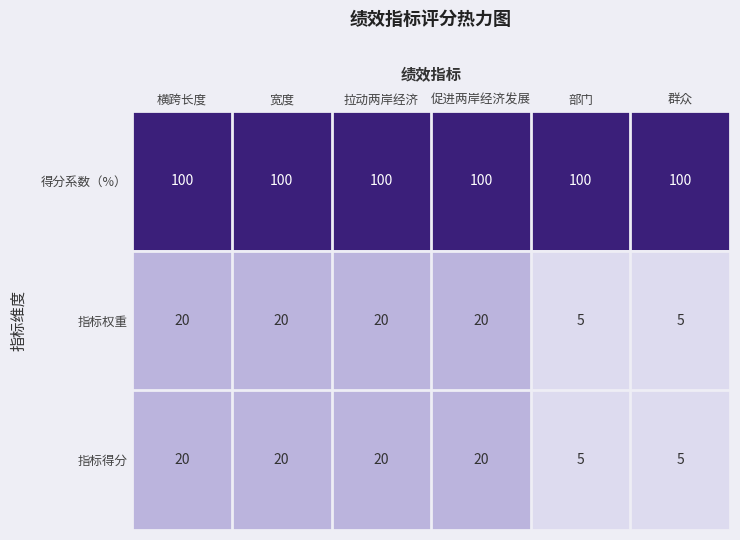

What is the lowest value of the 指标权重 series?

5